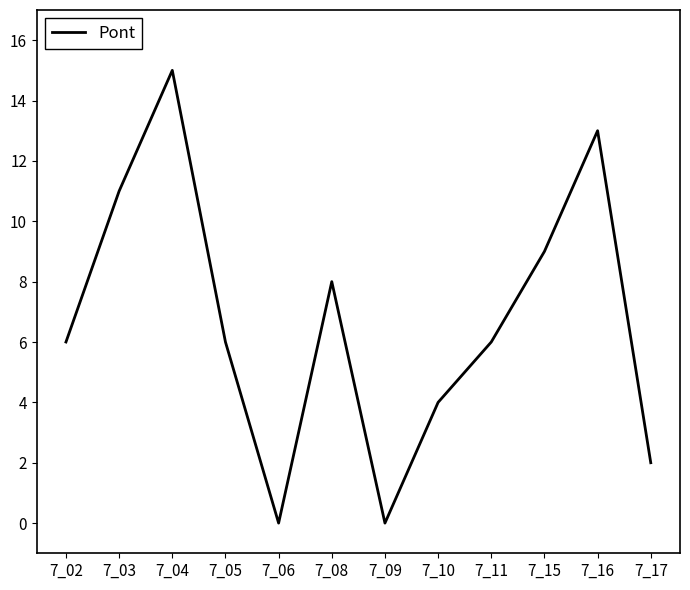

What is the greatest value displayed?

15